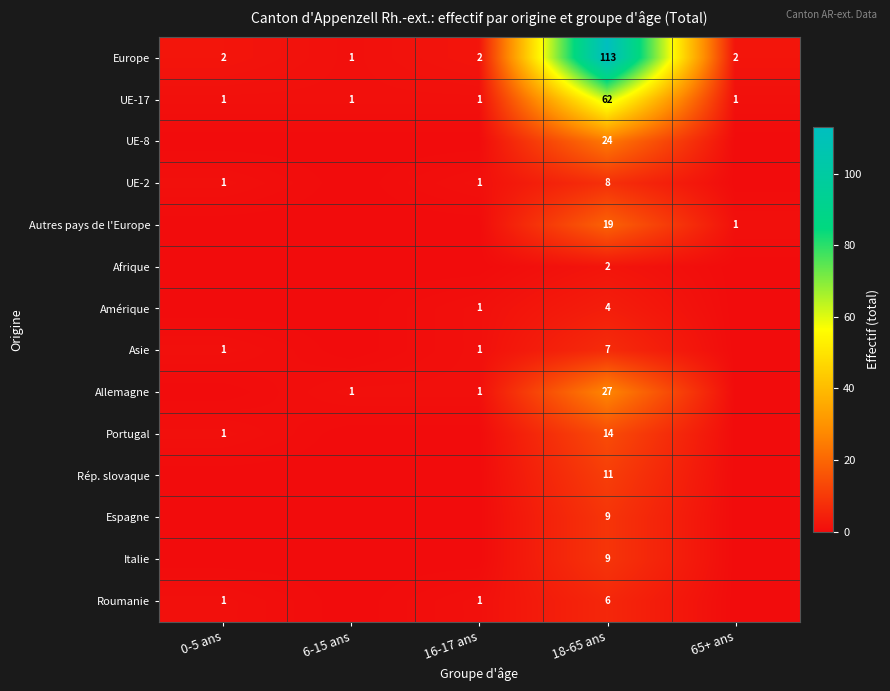

True or false: Allemagne has a value of 27 at 18-65 ans.

True